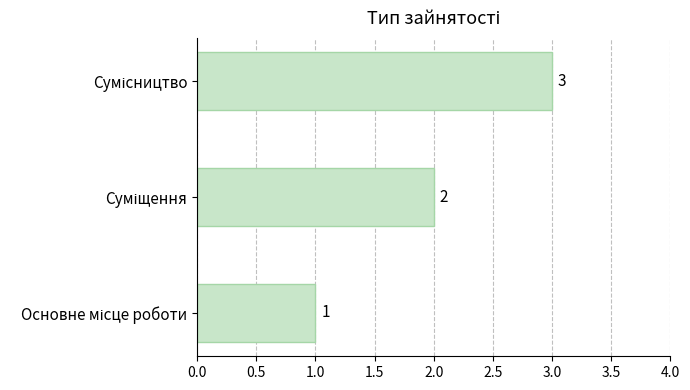

What is the sum of all values?

6